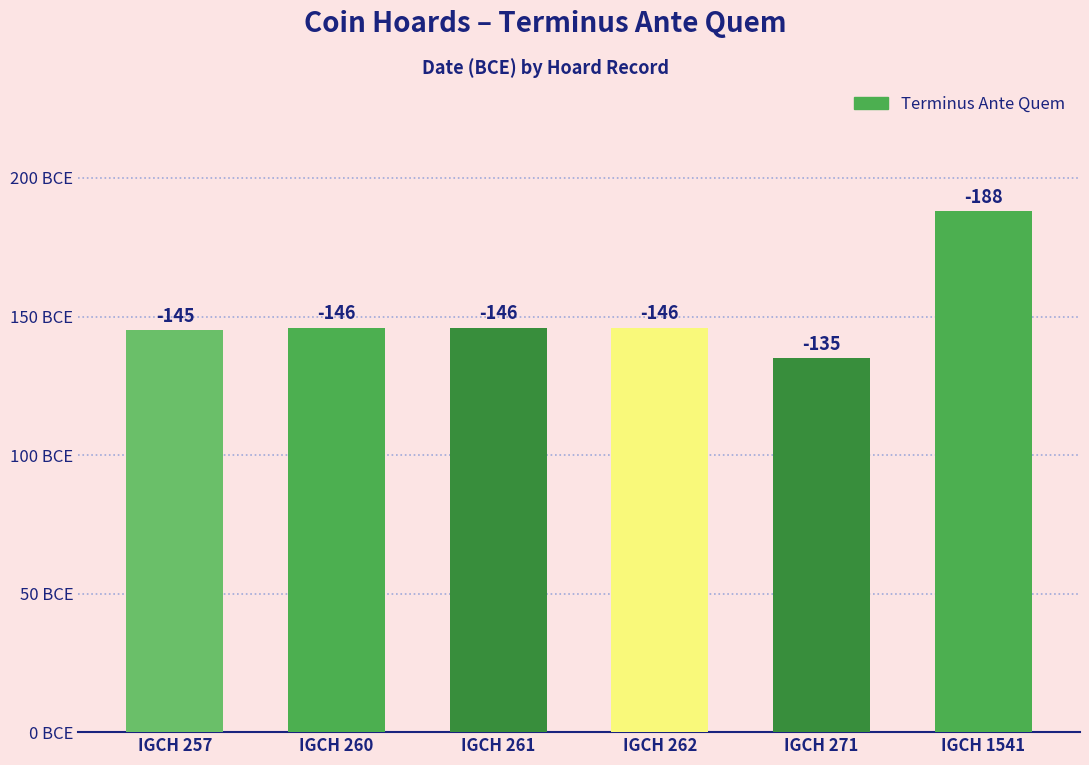

Are the bars horizontal?

No